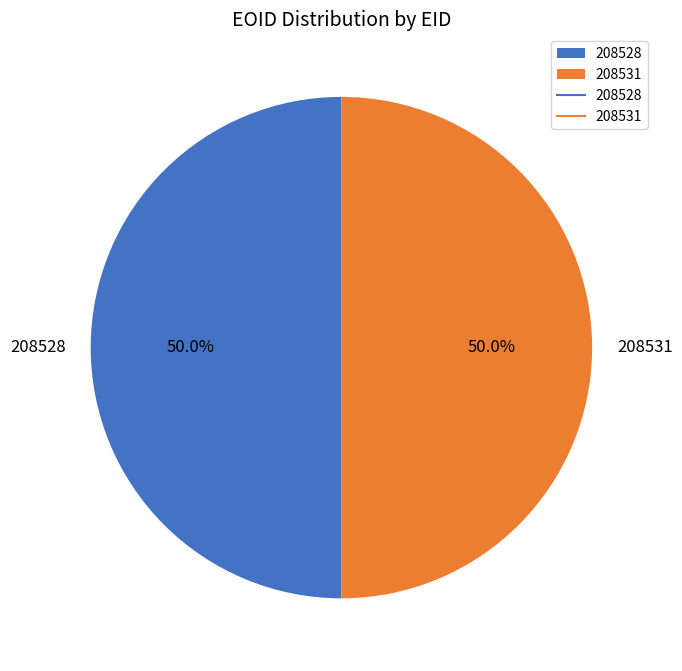

What is the ratio of the value at 208531 to the value at 208528?

1.0